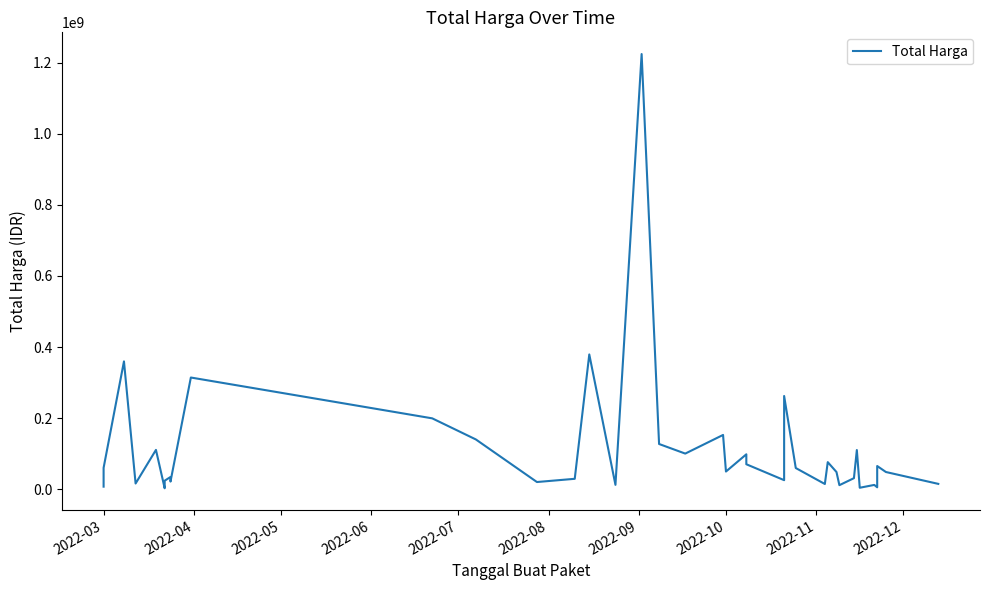

How many lines are shown in the chart?

1